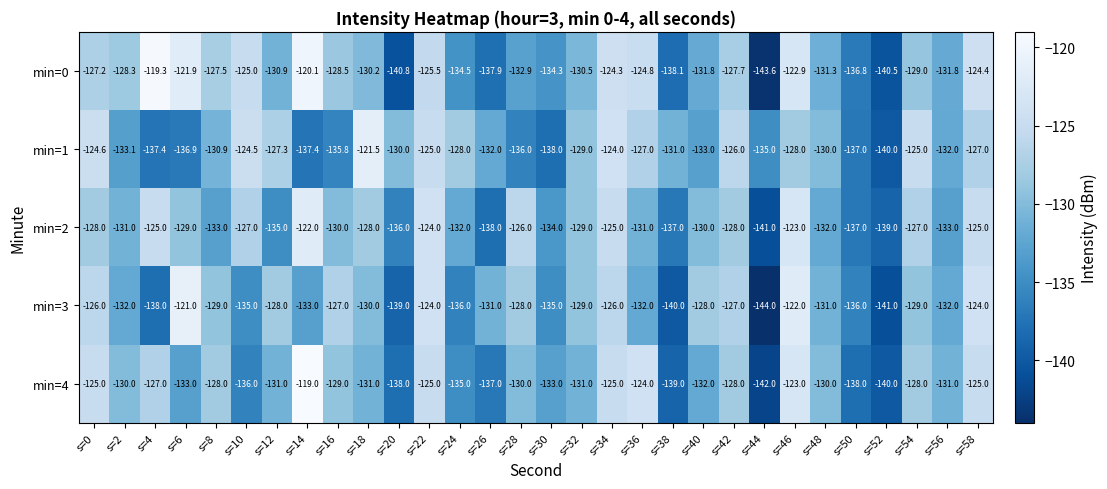

List the series in order of their peak value, lowest first.

min=2, min=1, min=3, min=0, min=4